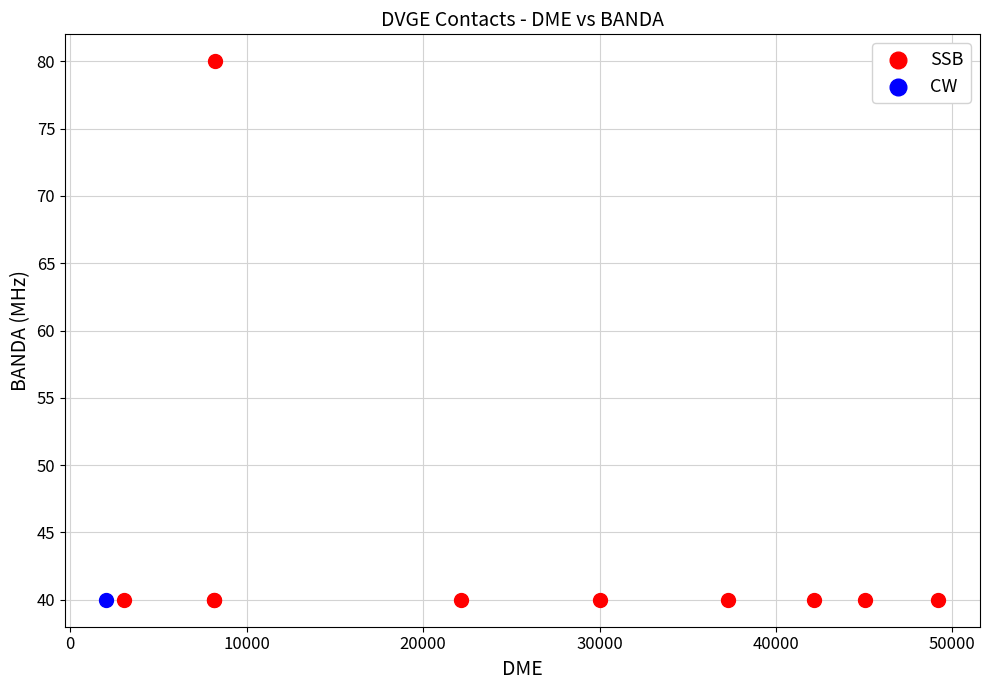

What are all the series names shown in the legend?

SSB, CW